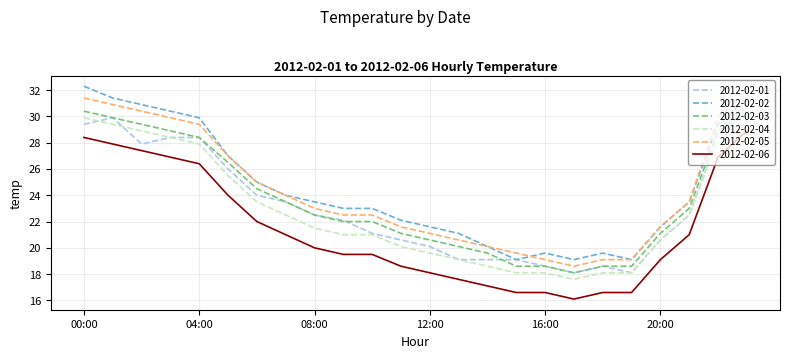

What is the smallest value displayed?

16.1